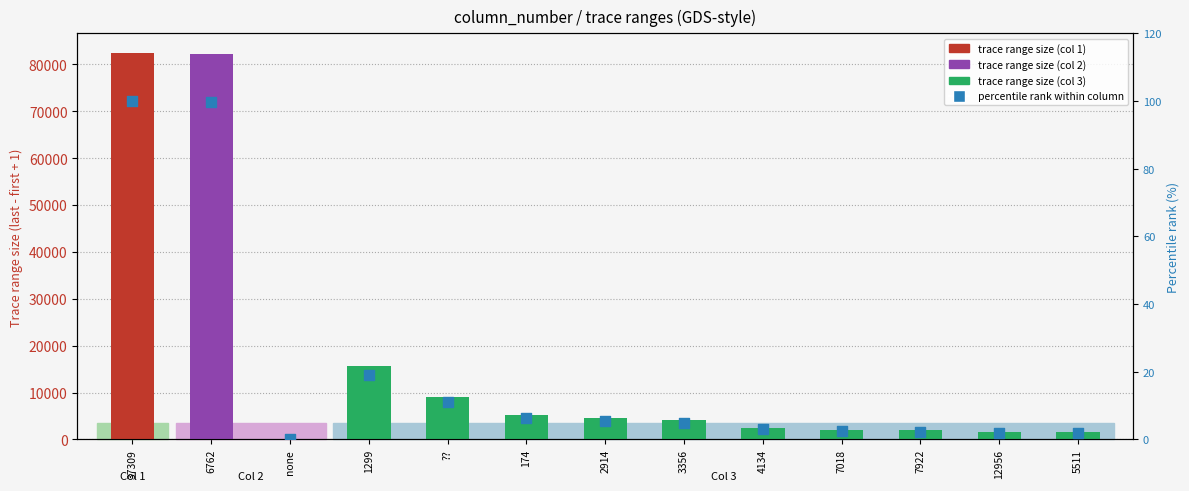

Which has a higher value, 2914 or 7018?

2914